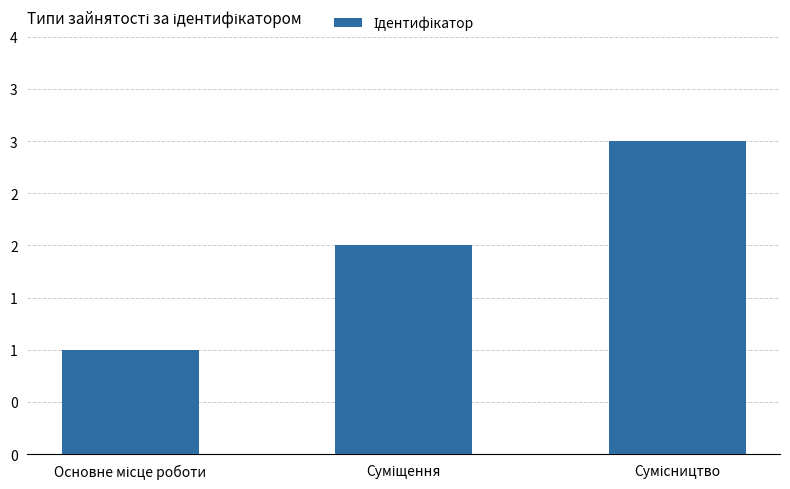

Reading left to right, what are all the values shown in this chart?

1	2	3